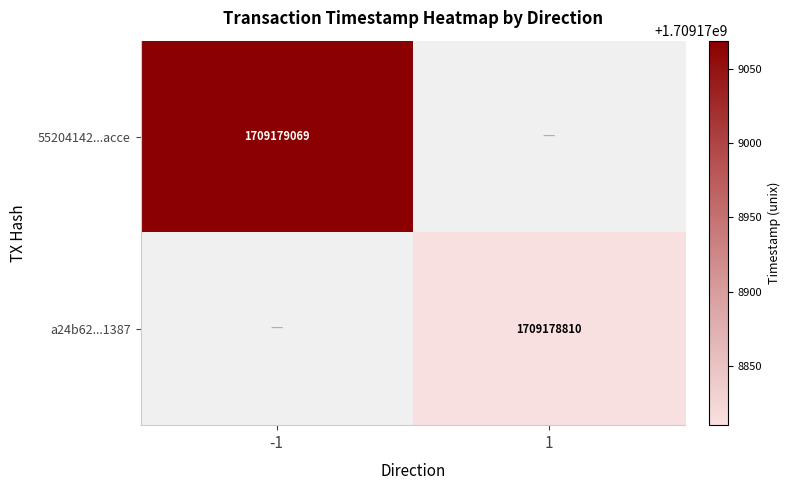

Which label corresponds to the smallest value in the chart?

1